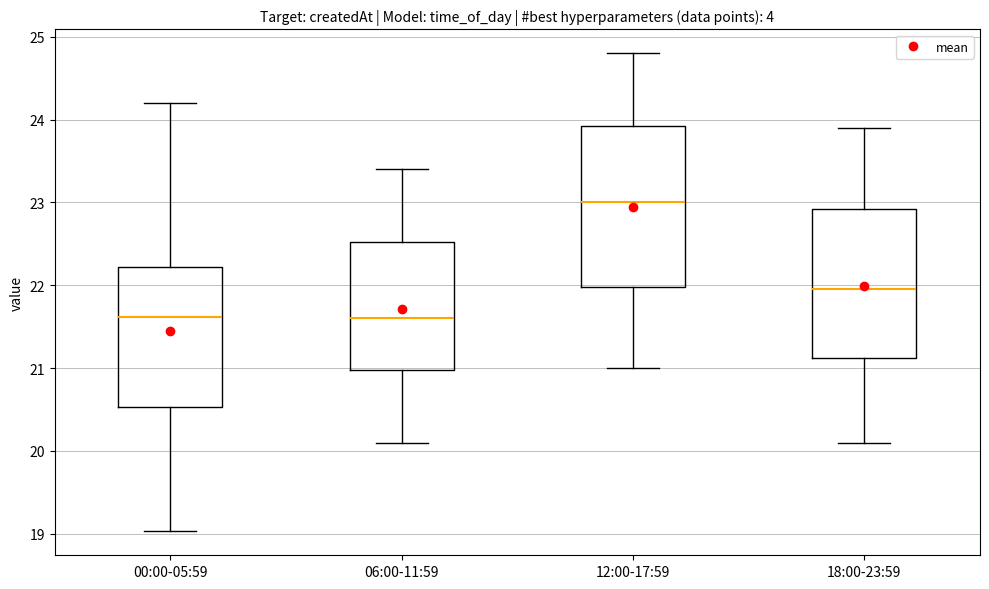

Reading left to right, transcribe this box plot: for each box, give where its median line is, the range the box spans, and where its two whiskers end, as read against the y-axis. The values are not printed on the chart, so give them approximately, as read against the axis.

00:00-05:59: median 21.6, box 20.5 to 22.2, whiskers 19.0 to 24.2
06:00-11:59: median 21.6, box 21.0 to 22.5, whiskers 20.1 to 23.4
12:00-17:59: median 23.0, box 22.0 to 23.9, whiskers 21.0 to 24.8
18:00-23:59: median 22.0, box 21.1 to 22.9, whiskers 20.1 to 23.9